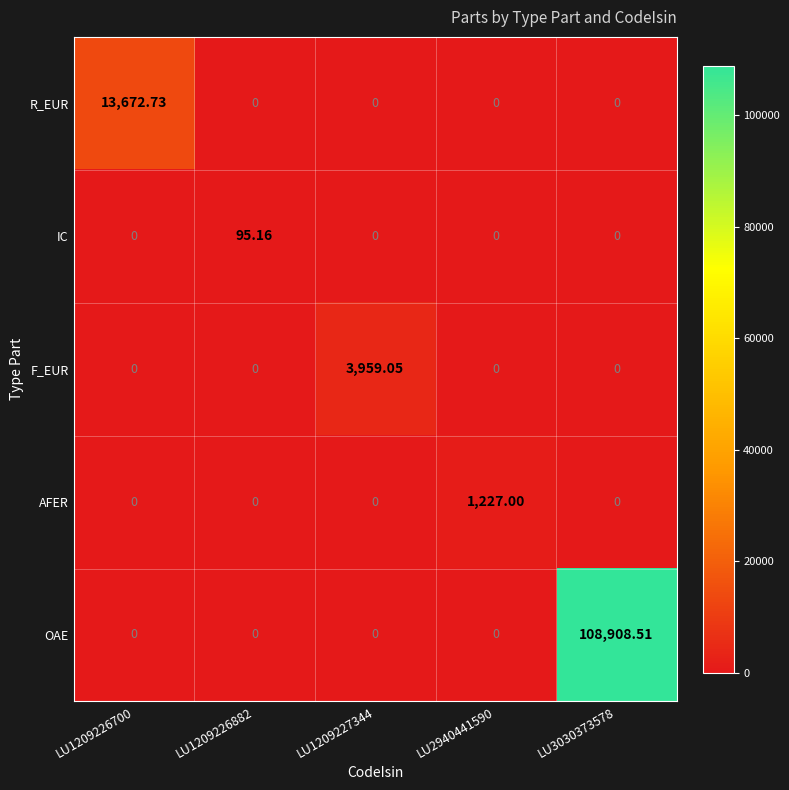

List the series in order of their peak value, highest first.

OAE, R_EUR, F_EUR, AFER, IC